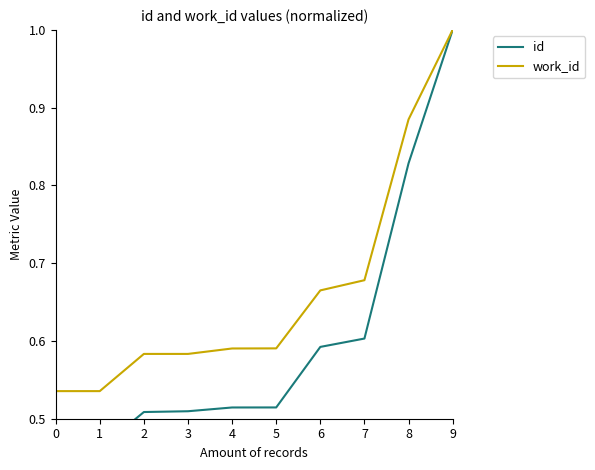

What is the difference between the work_id values at 4 and 8?

0.3